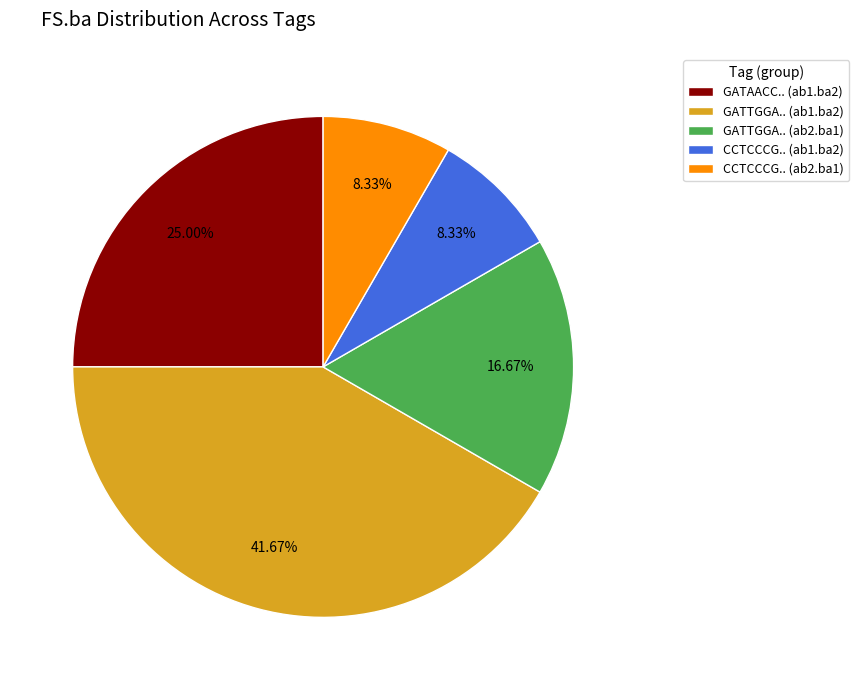

Is there any slice that represents more than half of the pie?

No